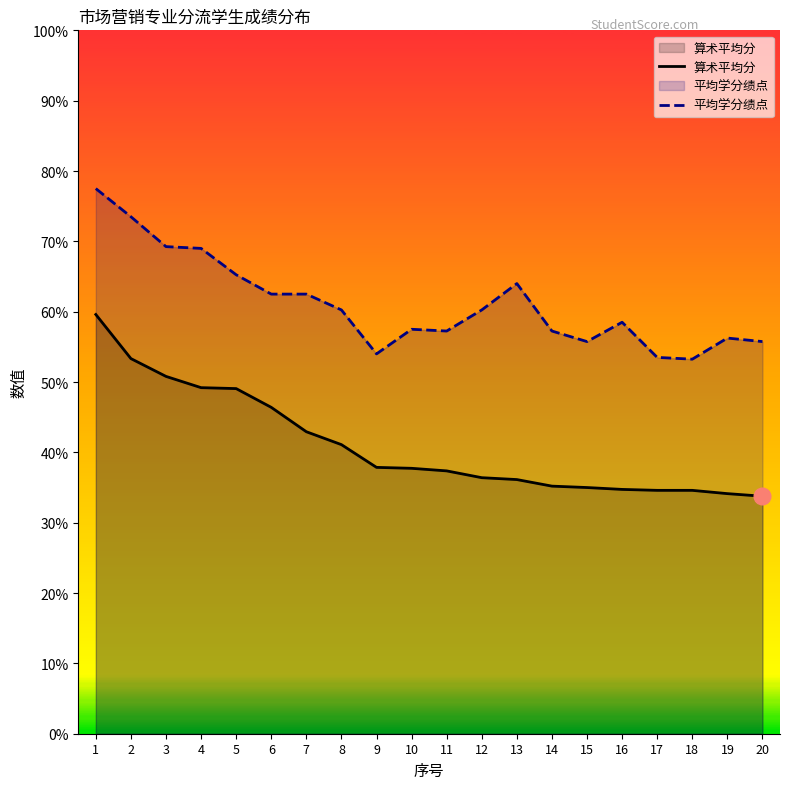

True or false: 算术平均分 has more than 0 points higher than both neighbors.

False